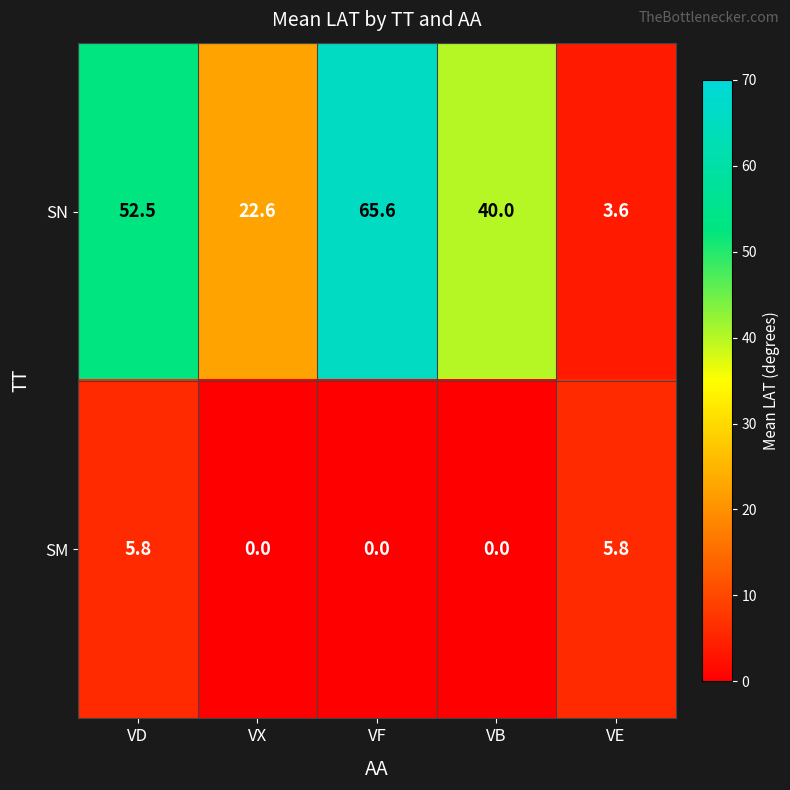

What is the sum of all SM values?

11.6